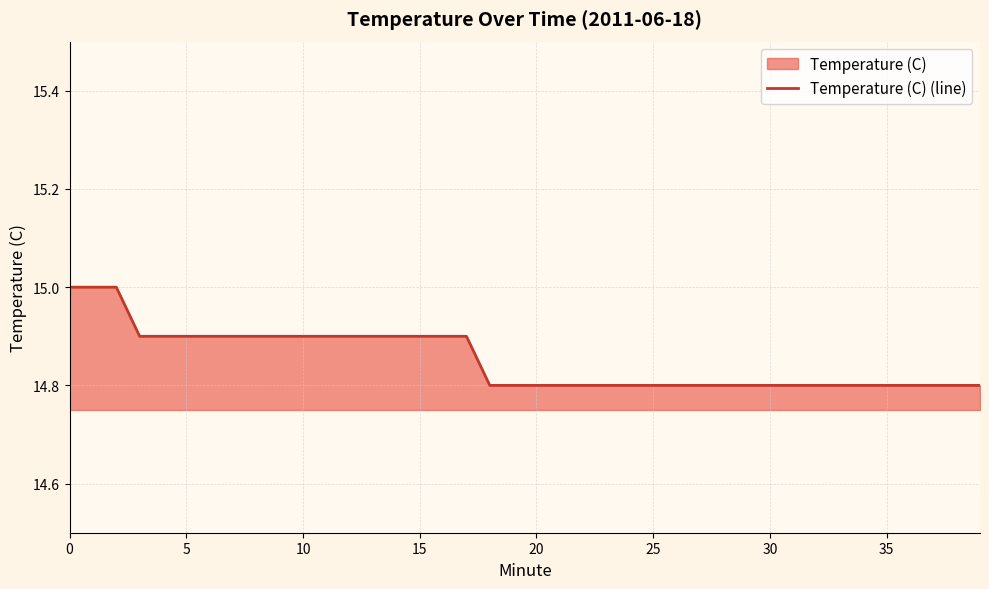

How many lines are shown in the chart?

1